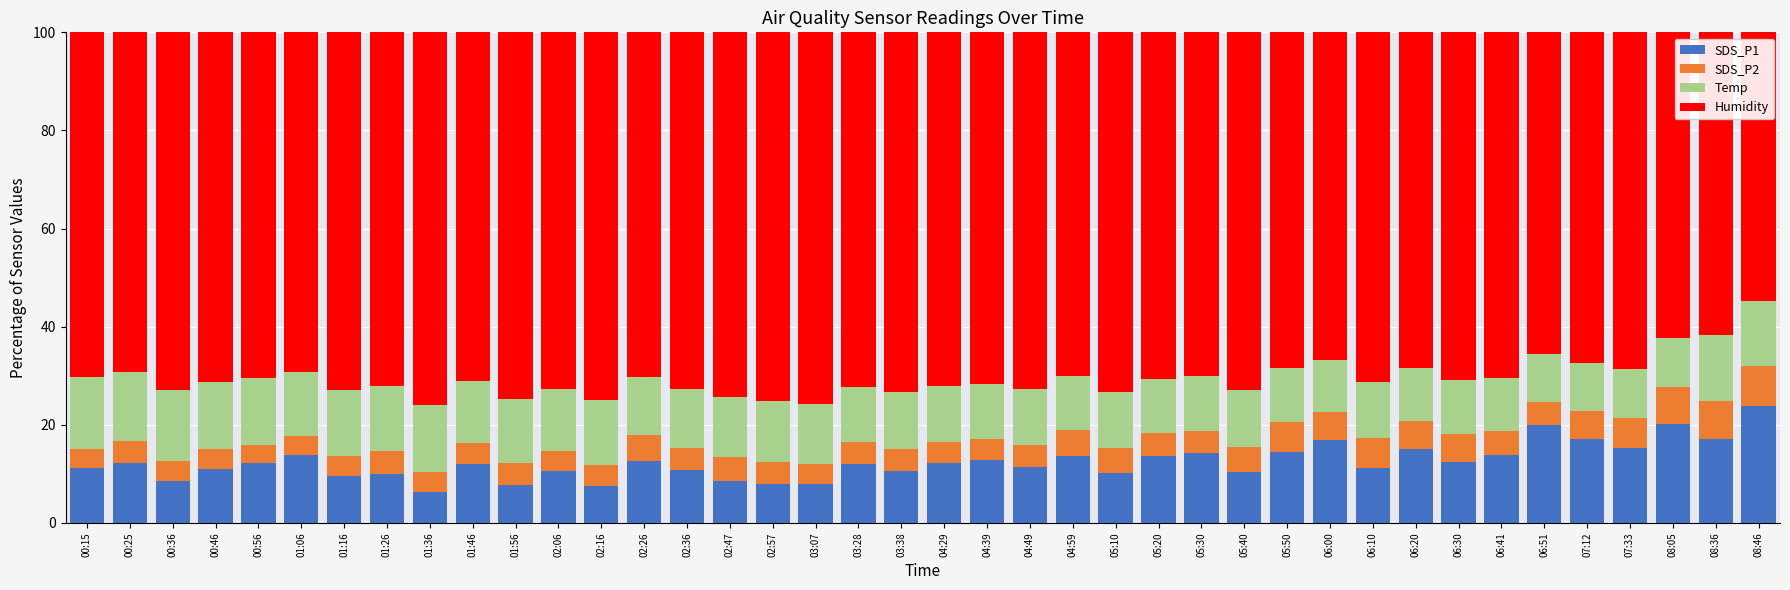

What is the total value across all series at 08:36?

100.0